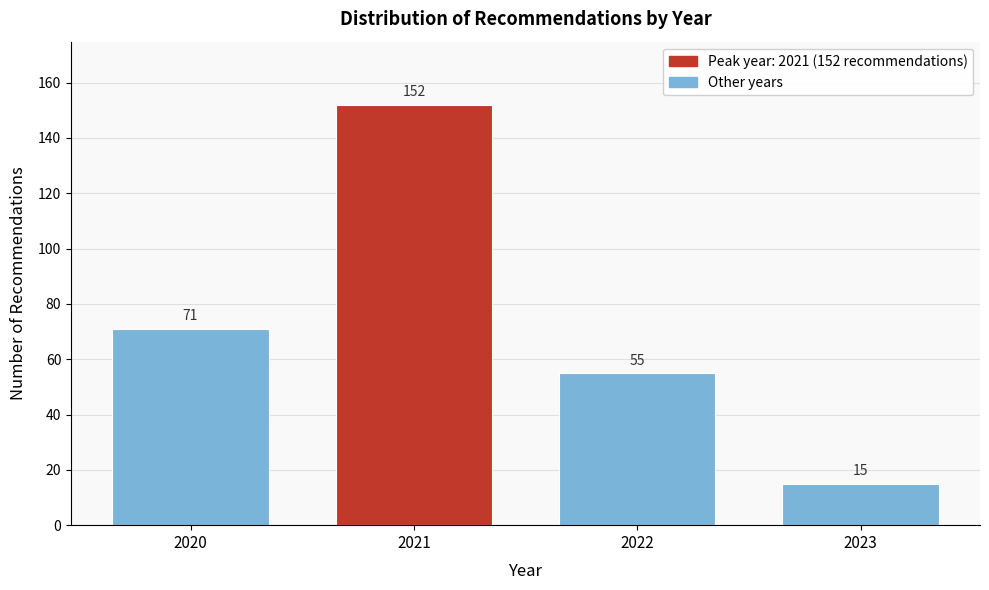

Reading left to right, extract all data points from this chart.

71	152	55	15